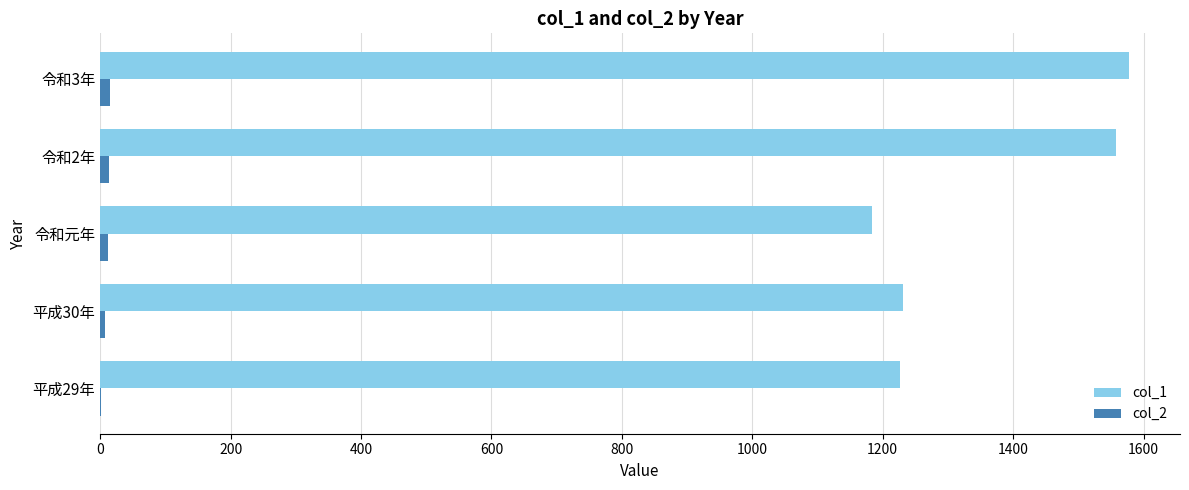

The value of col_1 at 令和元年 is 1183. True or false?

True